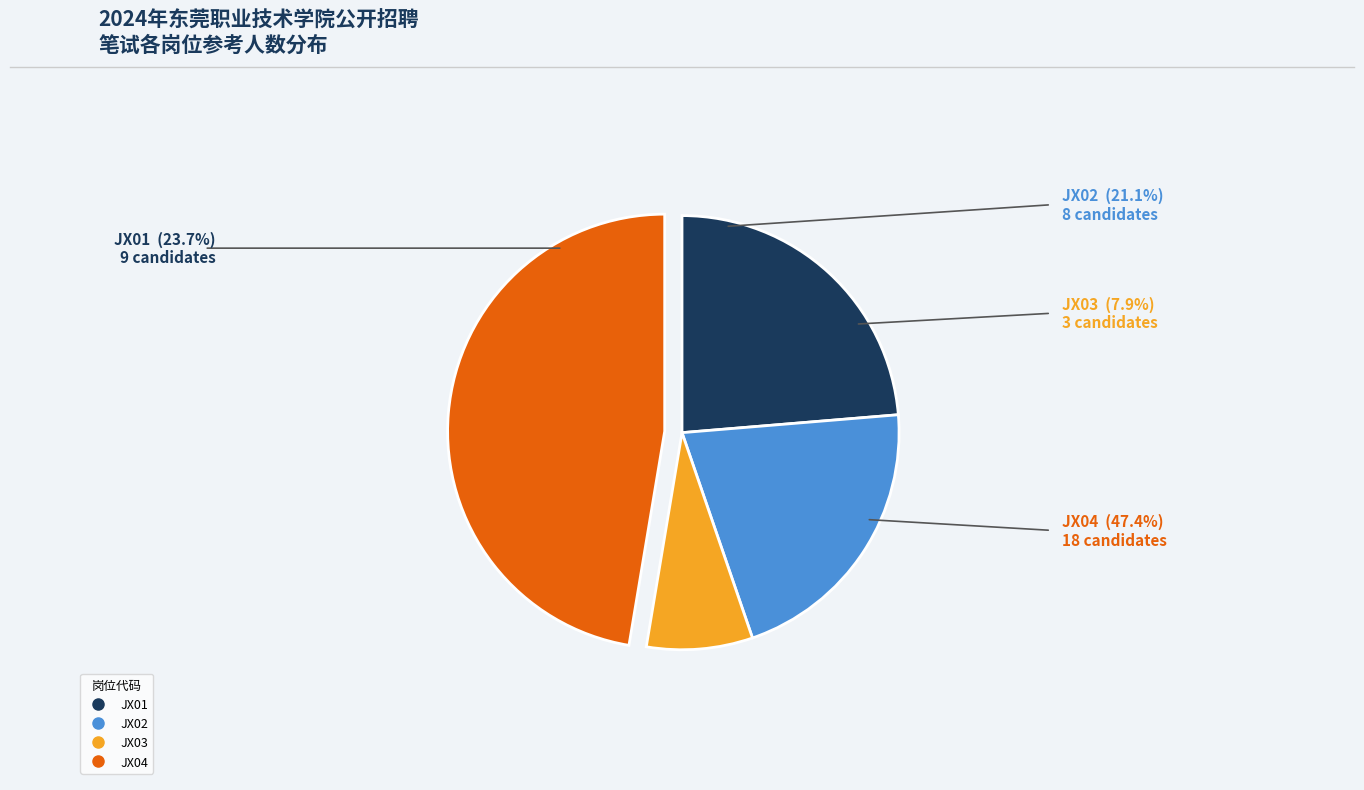

Does JX02 account for over 50% of the chart?

No